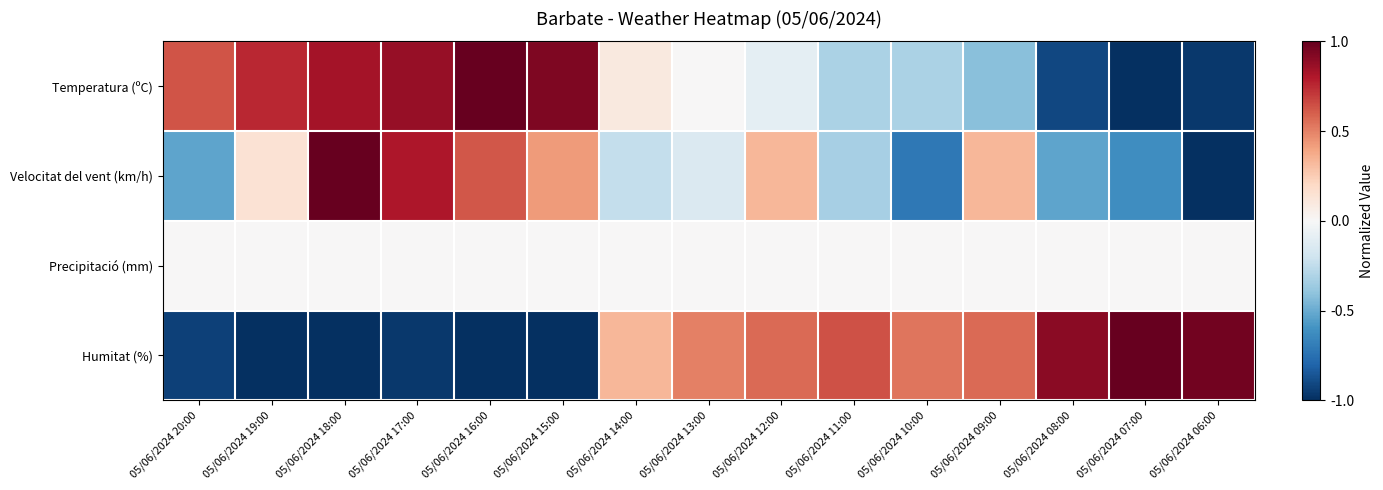

What is the total value across all series at 05/06/2024 10:00?

-0.5